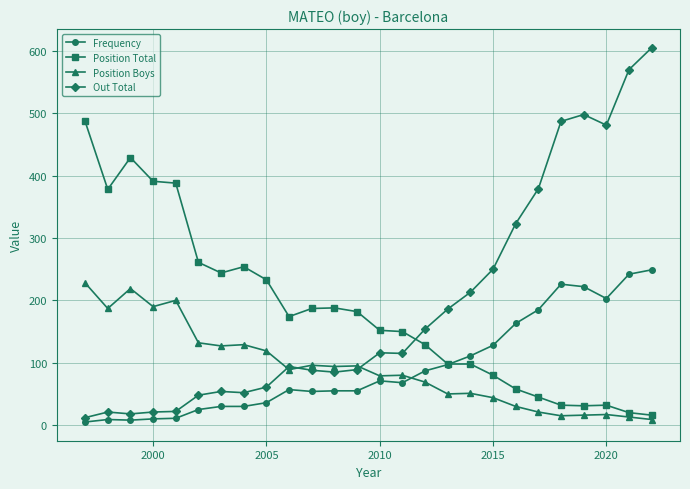

What is the highest value of the Out Total series?

605